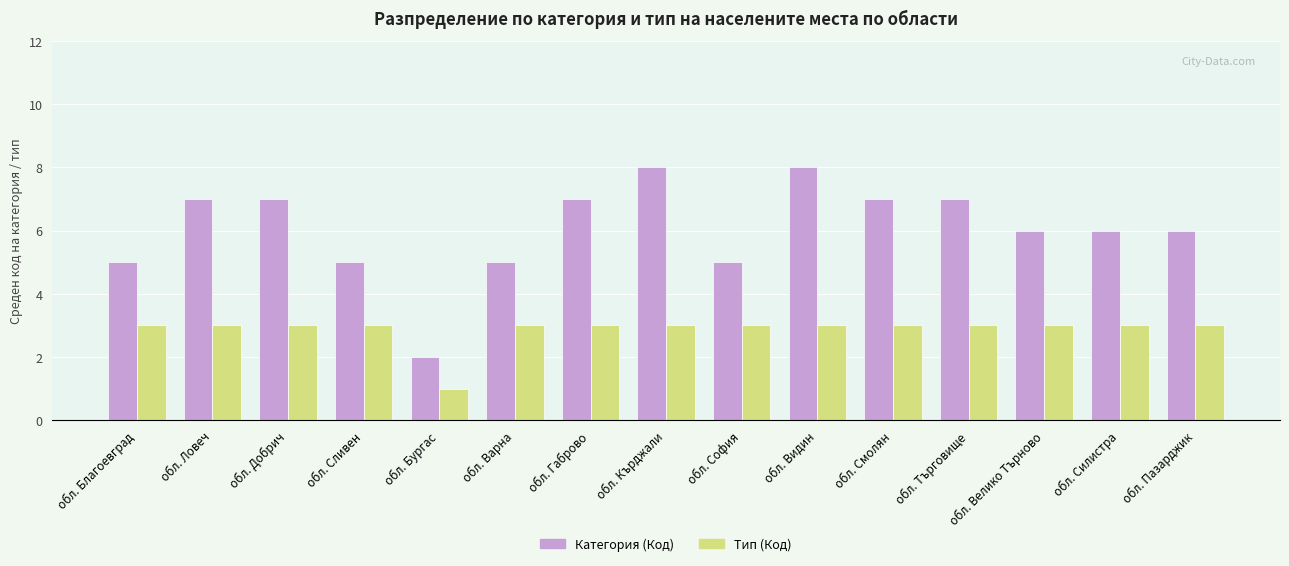

Which series has the largest total across all categories?

Категория (Код)